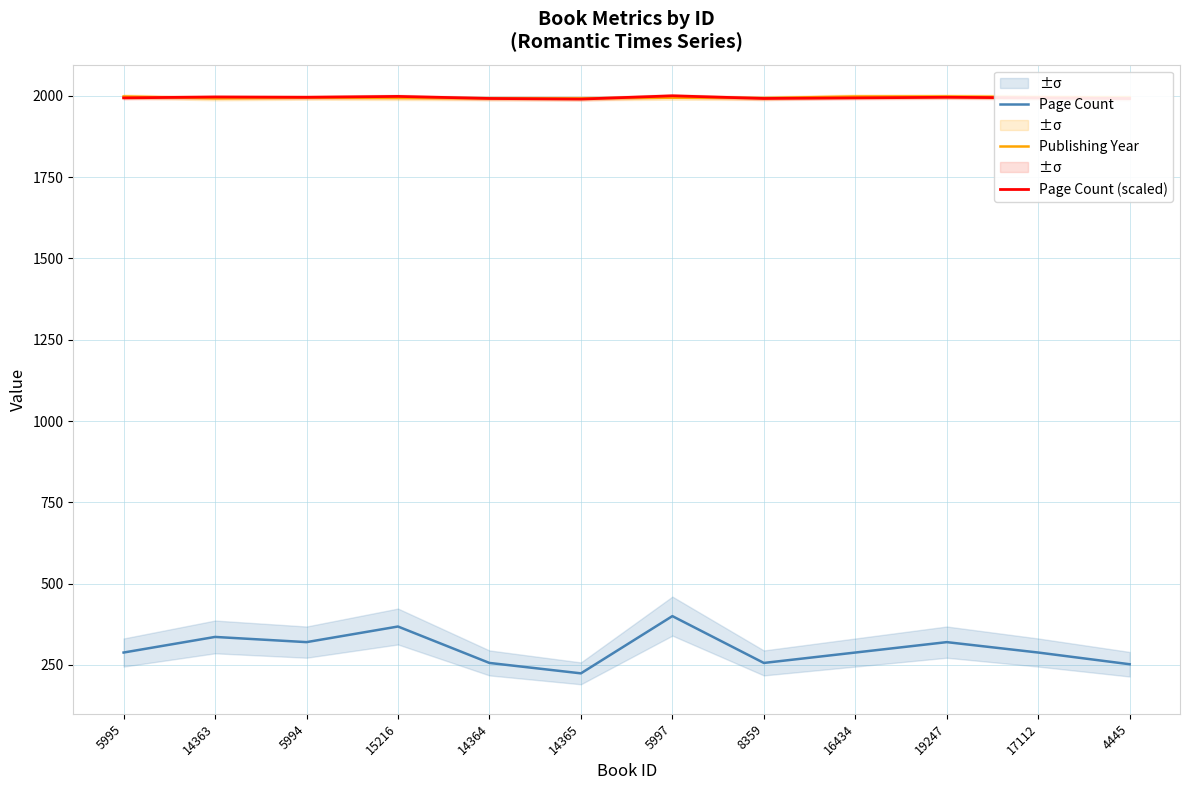

What is the difference between the highest and lowest values at 5994?

1675.5